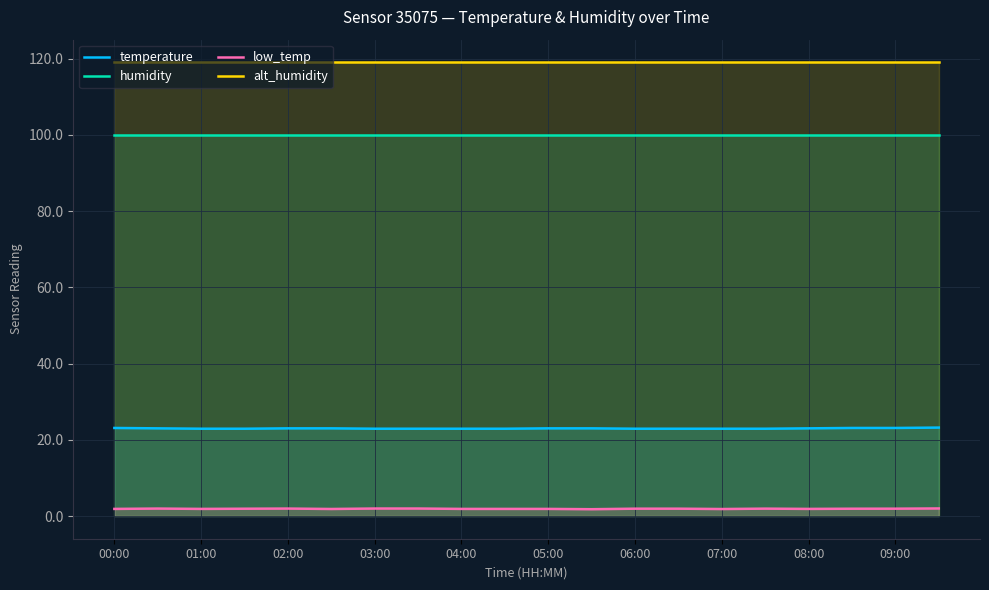

True or false: temperature has a value of 5.3 at 01:00.

False